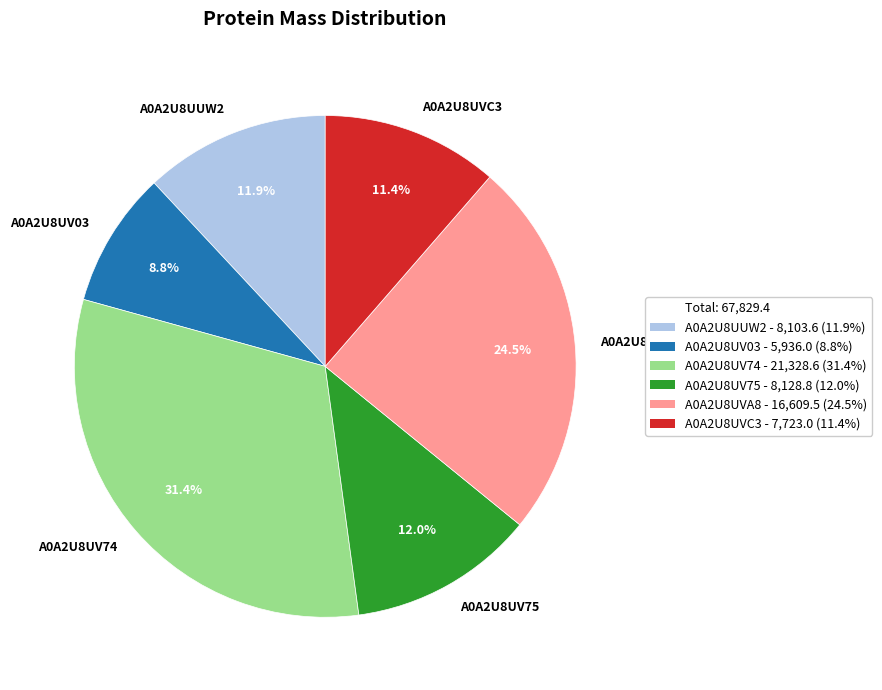

To the nearest percent, what is the average slice percentage?

17%